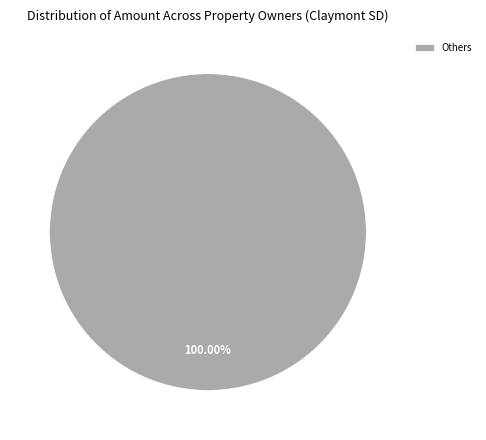

Rank the categories by value from highest to lowest.

Others